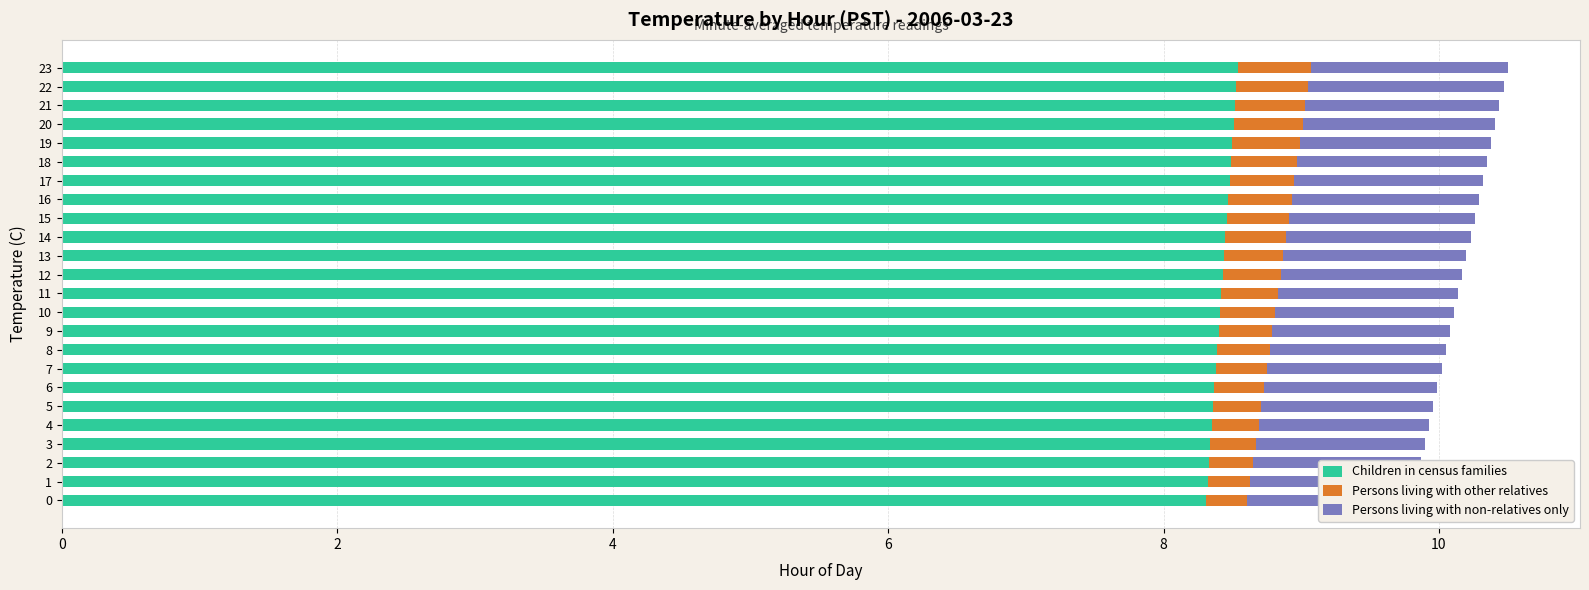

Rank the series at 6 from lowest to highest value.

Persons living with other relatives, Persons living with non-relatives only, Children in census families